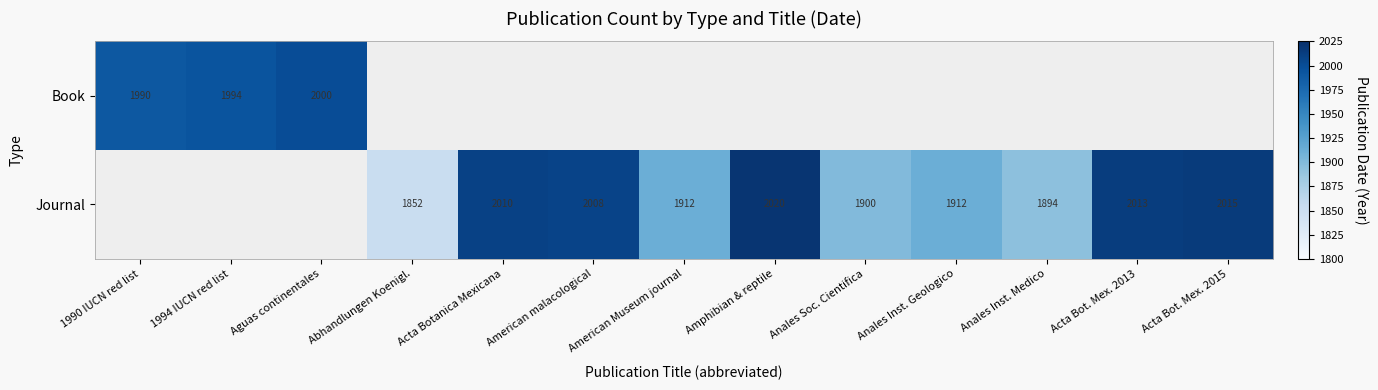

Is it true that Journal equals 1067 at Anales Inst. Geologico?

False